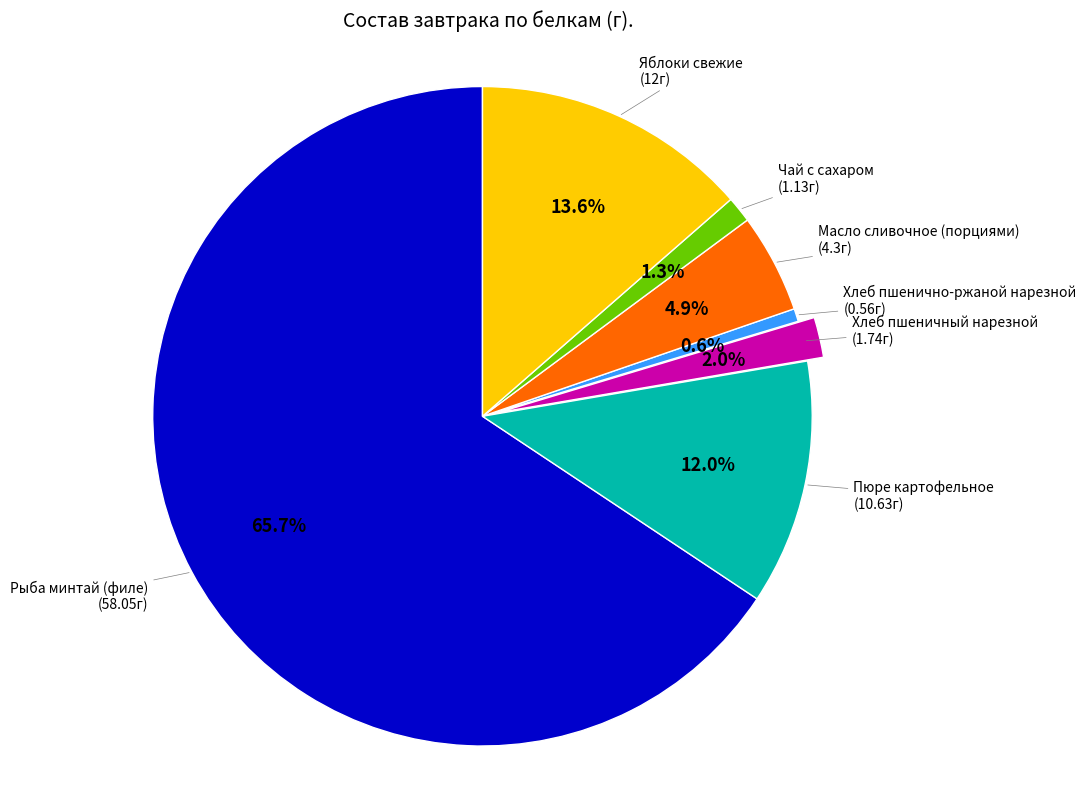

Does any single category account for the majority?

Yes